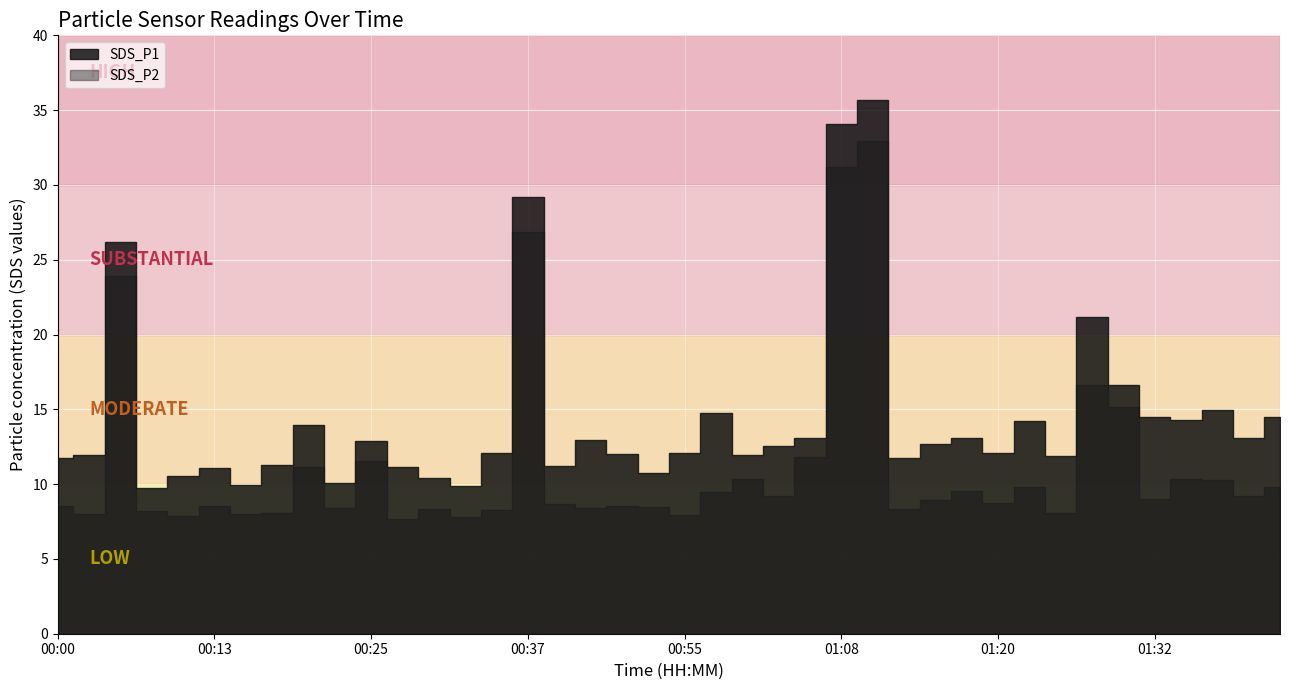

How many lines are shown in the chart?

2